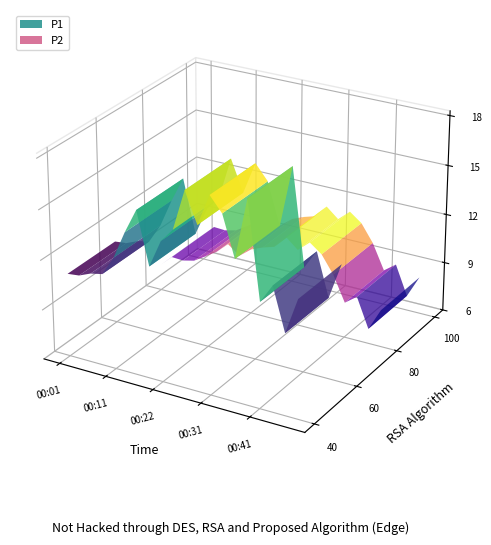

Reading right to left, transcribe all the data shown in this chart.

P1: 00:49=13.1	00:46=10.9	00:44=13.4	00:41=12.3	00:39=18.1	00:36=14.4	00:34=16.9	00:31=17.7	00:29=15.8	00:26=17.7	00:24=15.2	00:22=14.4	00:19=12.7	00:17=15.8	00:14=14.4	00:11=12.7	00:09=11.6	00:06=11.4	00:04=11.1	00:01=11.0
P2: 00:49=8.2	00:46=6.9	00:44=8.7	00:41=8.2	00:39=9.7	00:36=10.8	00:34=11.3	00:31=10.7	00:29=11.3	00:26=10.5	00:24=10.3	00:22=10.0	00:19=9.4	00:17=10.0	00:14=9.3	00:11=8.8	00:09=8.4	00:06=8.2	00:04=8.3	00:01=7.6